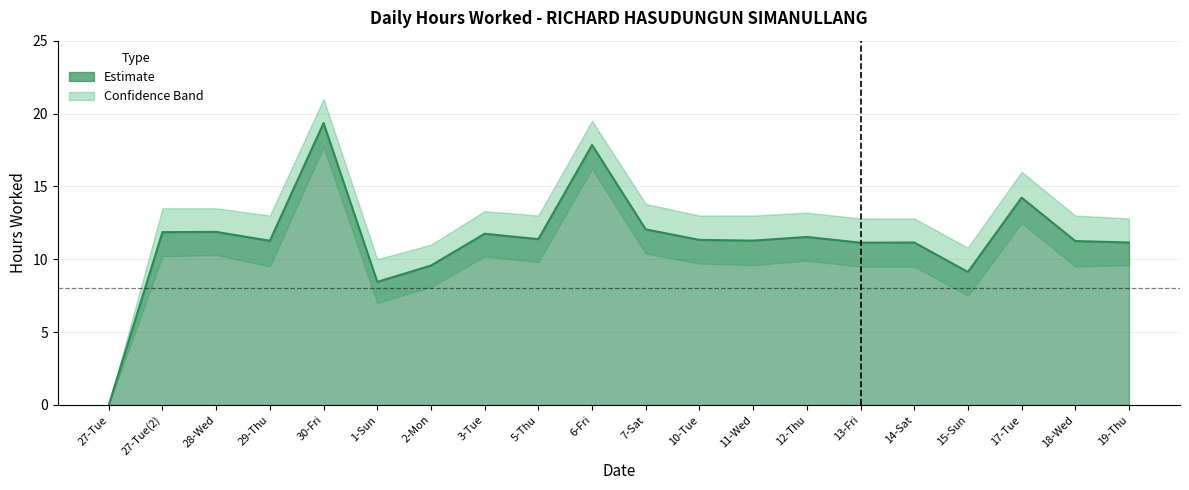

Which has a higher value, 7-Sat or 2-Mon?

7-Sat